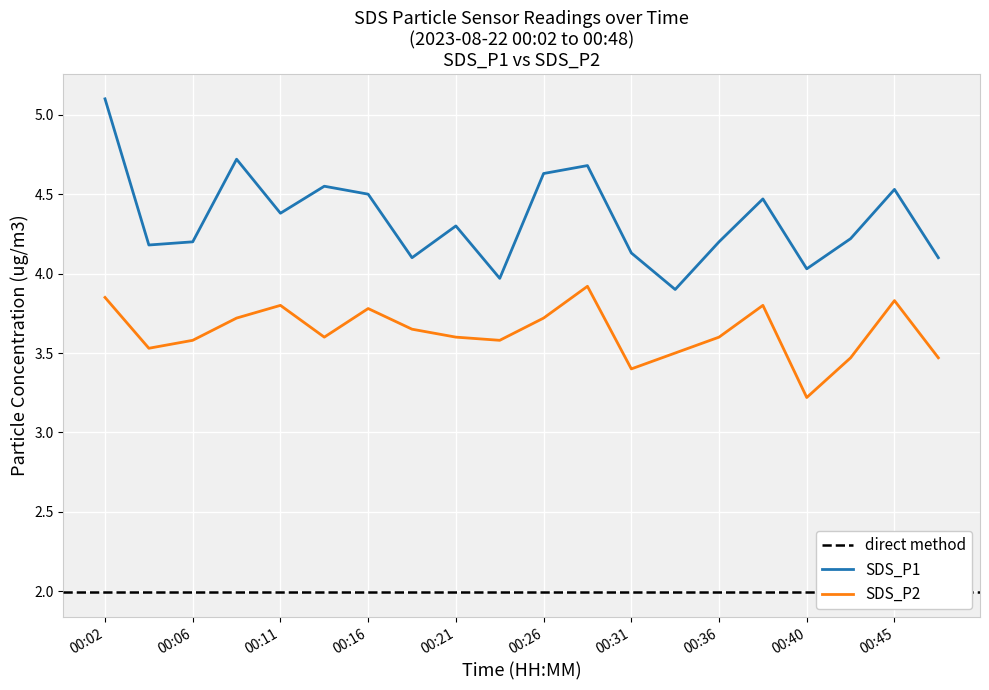

Reading left to right, list all the values displayed in this chart.

SDS_P1: 00:02=5.1	00:04=4.2	00:06=4.2	00:09=4.7	00:11=4.4	00:14=4.5	00:16=4.5	00:19=4.1	00:21=4.3	00:23=4.0	00:26=4.6	00:28=4.7	00:31=4.1	00:33=3.9	00:36=4.2	00:38=4.5	00:40=4.0	00:43=4.2	00:45=4.5	00:48=4.1
SDS_P2: 00:02=3.9	00:04=3.5	00:06=3.6	00:09=3.7	00:11=3.8	00:14=3.6	00:16=3.8	00:19=3.6	00:21=3.6	00:23=3.6	00:26=3.7	00:28=3.9	00:31=3.4	00:33=3.5	00:36=3.6	00:38=3.8	00:40=3.2	00:43=3.5	00:45=3.8	00:48=3.5